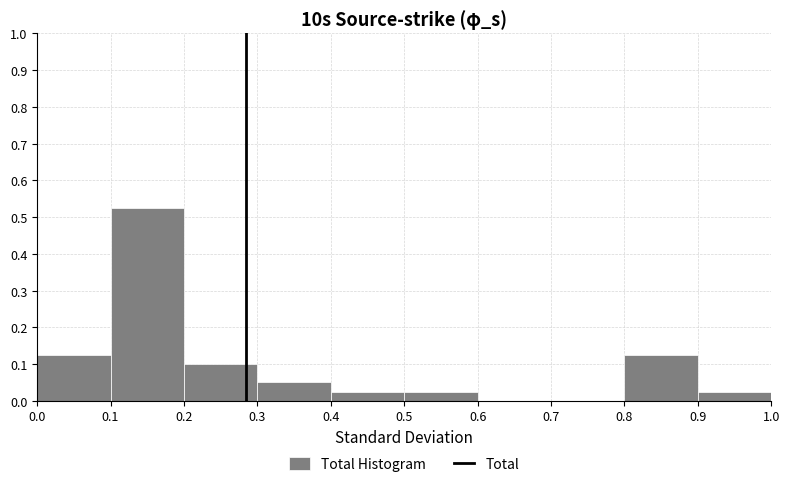

Reading left to right, transcribe this chart: for each bar, give the range it covers on the x-axis and its height. The values are not printed on the chart, so give them approximately, as read against the axis.

0.0 to 0.1: 0.13
0.1 to 0.2: 0.53
0.2 to 0.3: 0.10
0.3 to 0.4: 0.05
0.4 to 0.5: 0.03
0.5 to 0.6: 0.03
0.6 to 0.7: 0
0.7 to 0.8: 0
0.8 to 0.9: 0.13
0.9 to 1.0: 0.03